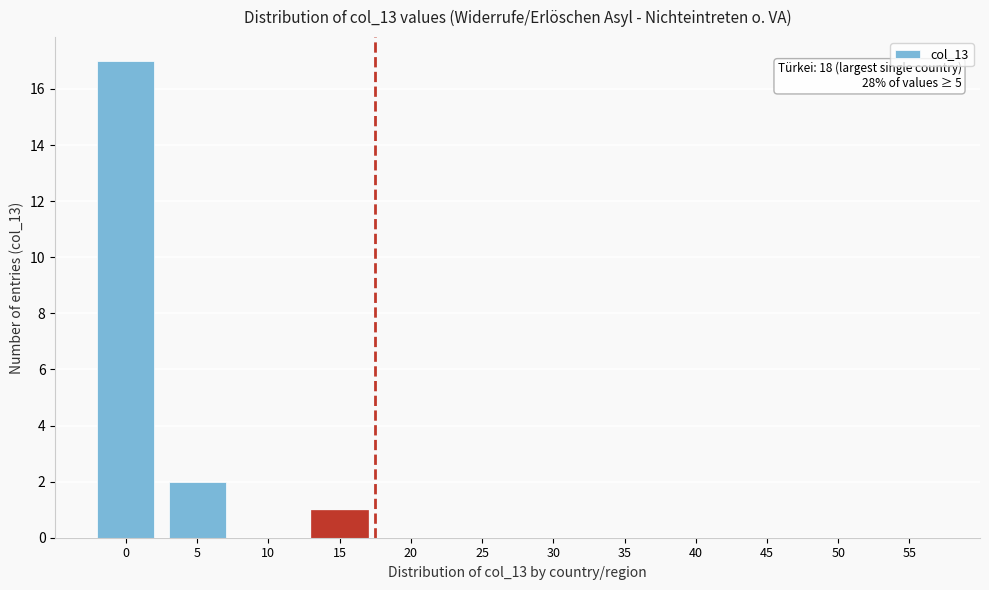

Reading left to right, transcribe all the data shown in this chart.

0=17	5=2	10=0	15=1	20=0	25=0	30=0	35=0	40=0	45=0	50=0	55=0